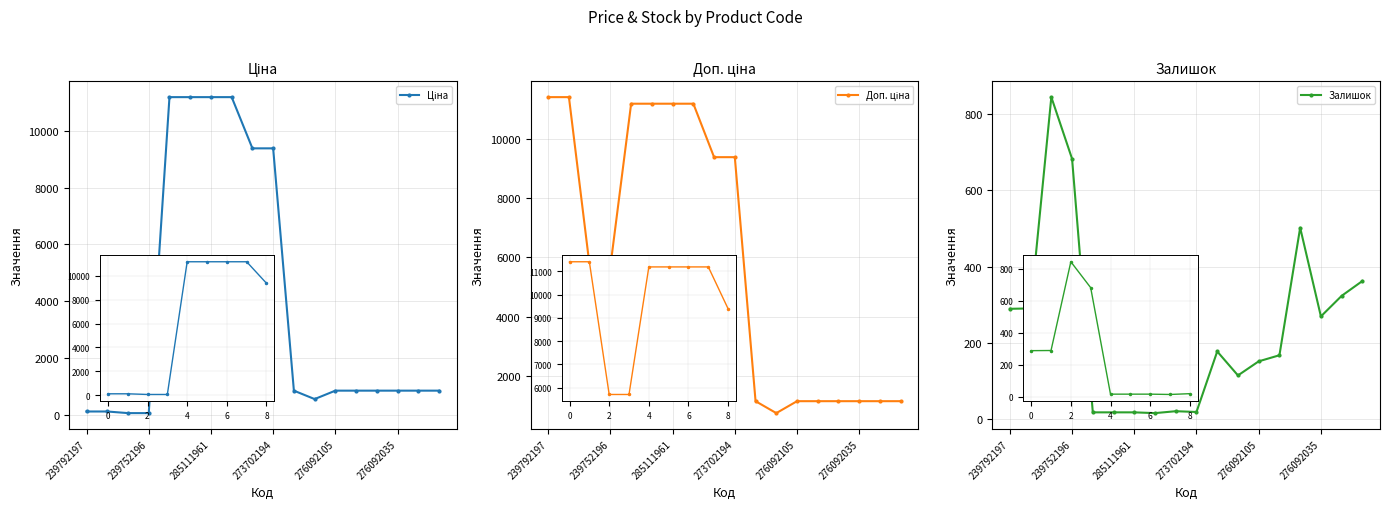

What is the smallest value displayed?

15.0